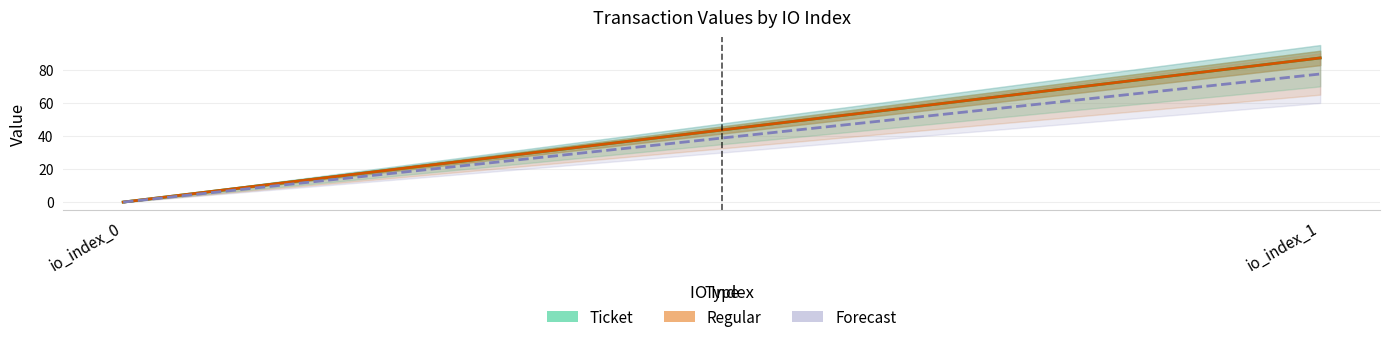

Which series changed the most between io_index_0 and io_index_1?

Ticket